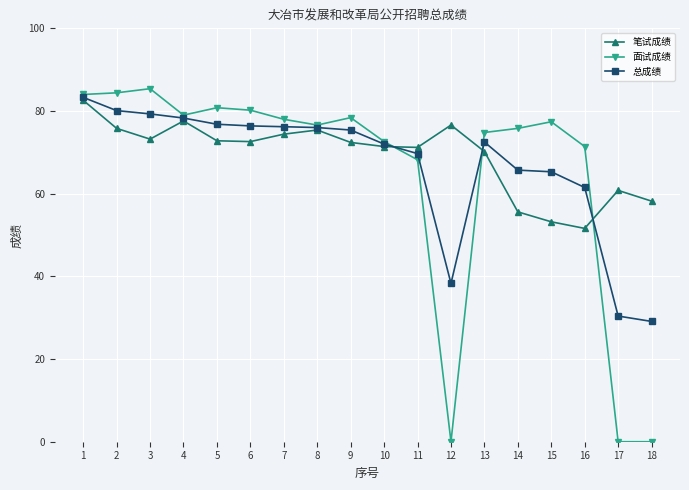

At how many categories does at least one series exceed 16?

18